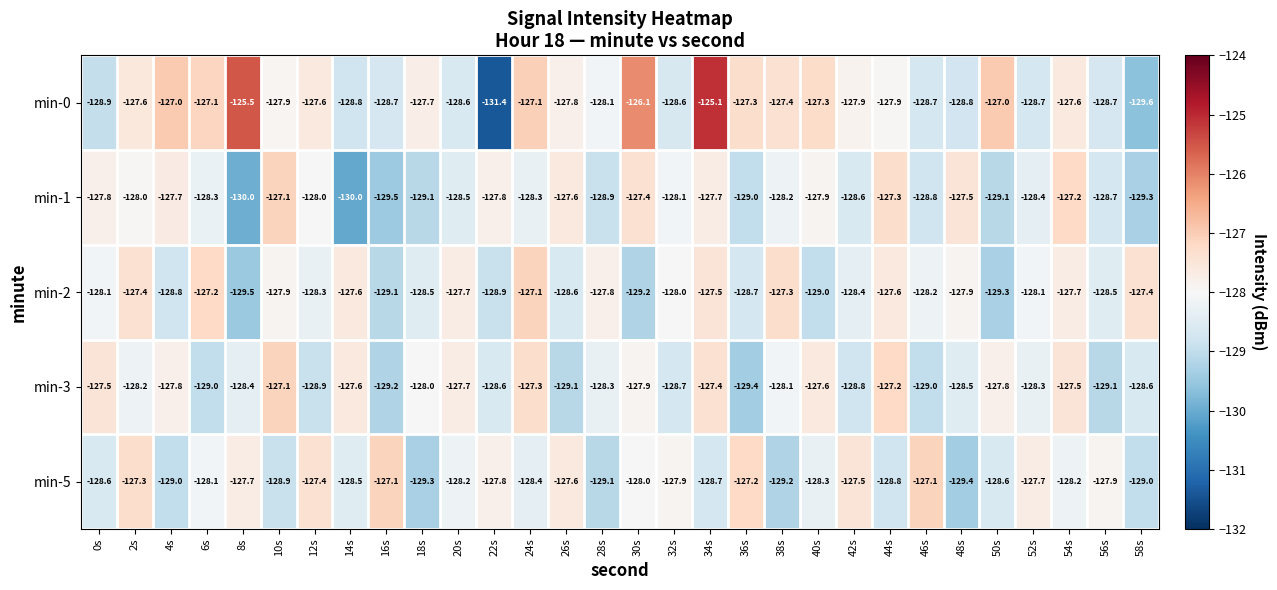

At which category is the sum across all series the highest?

34s